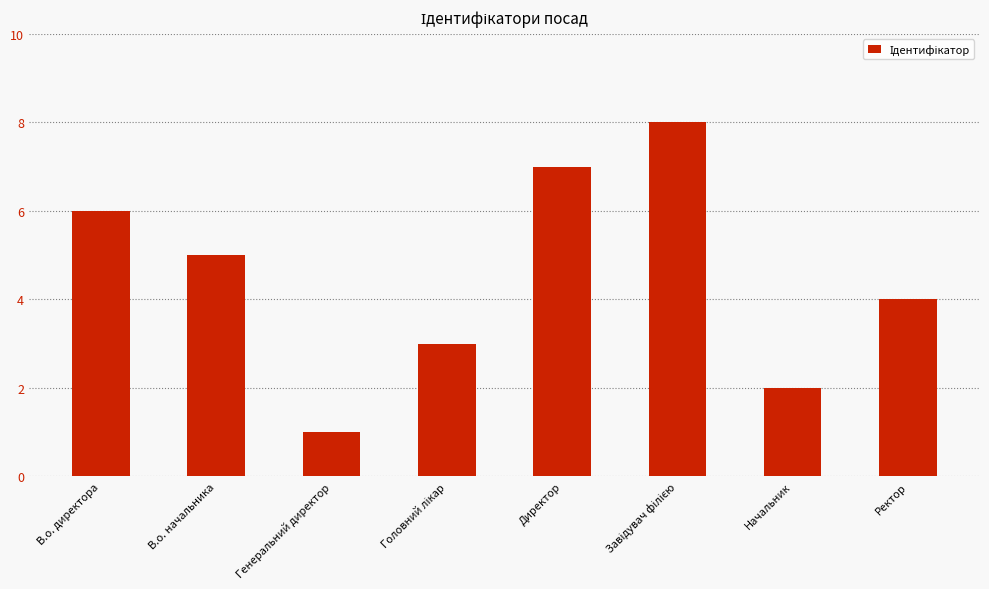

True or false: the data shows 6 at Ректор.

False